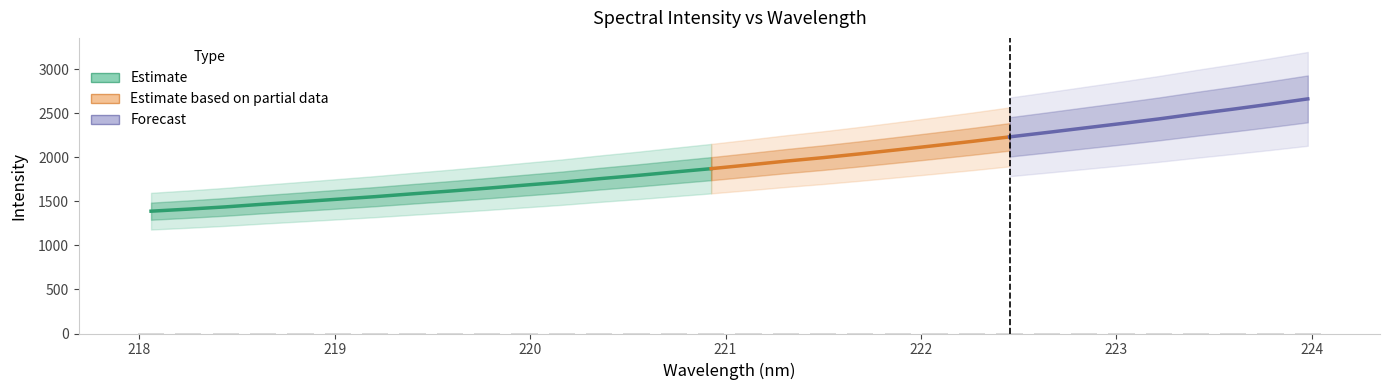

The value at 220 is 0.8. True or false?

False